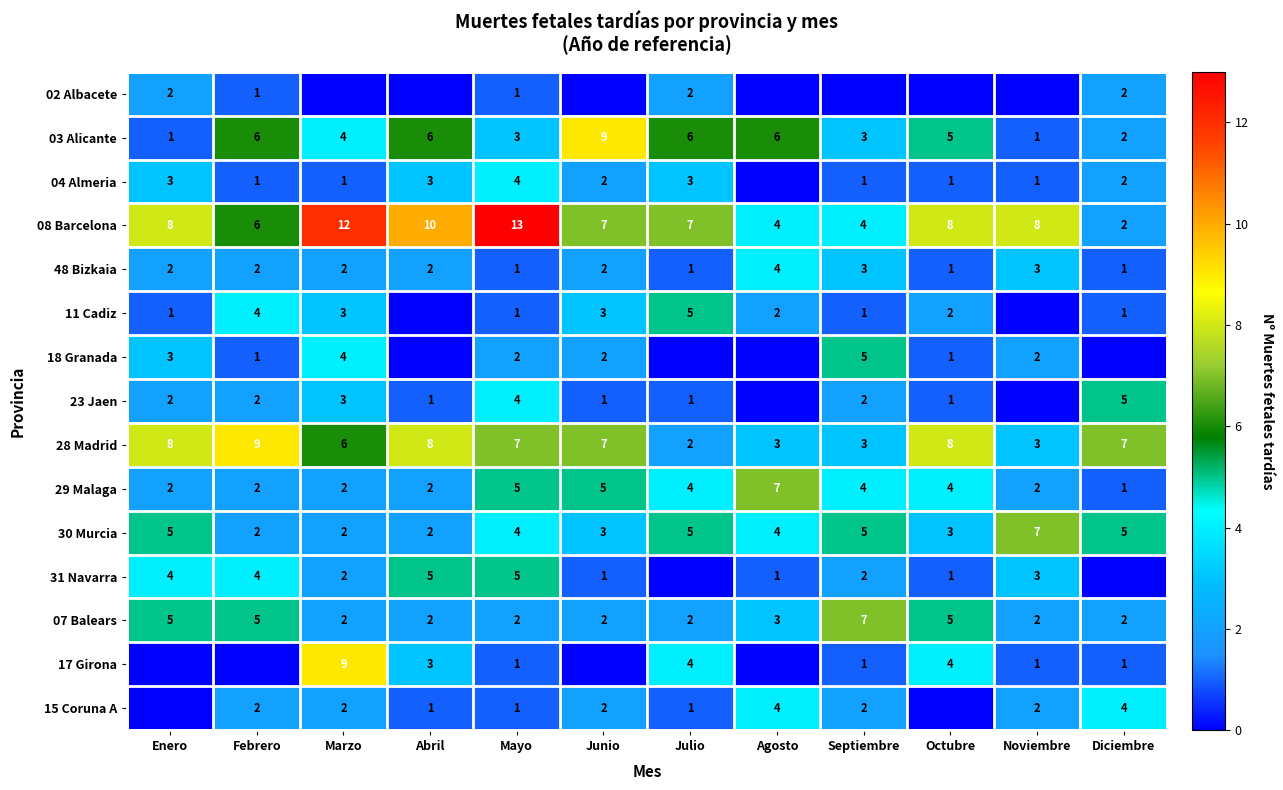

What is the total value across all series at Julio?

43